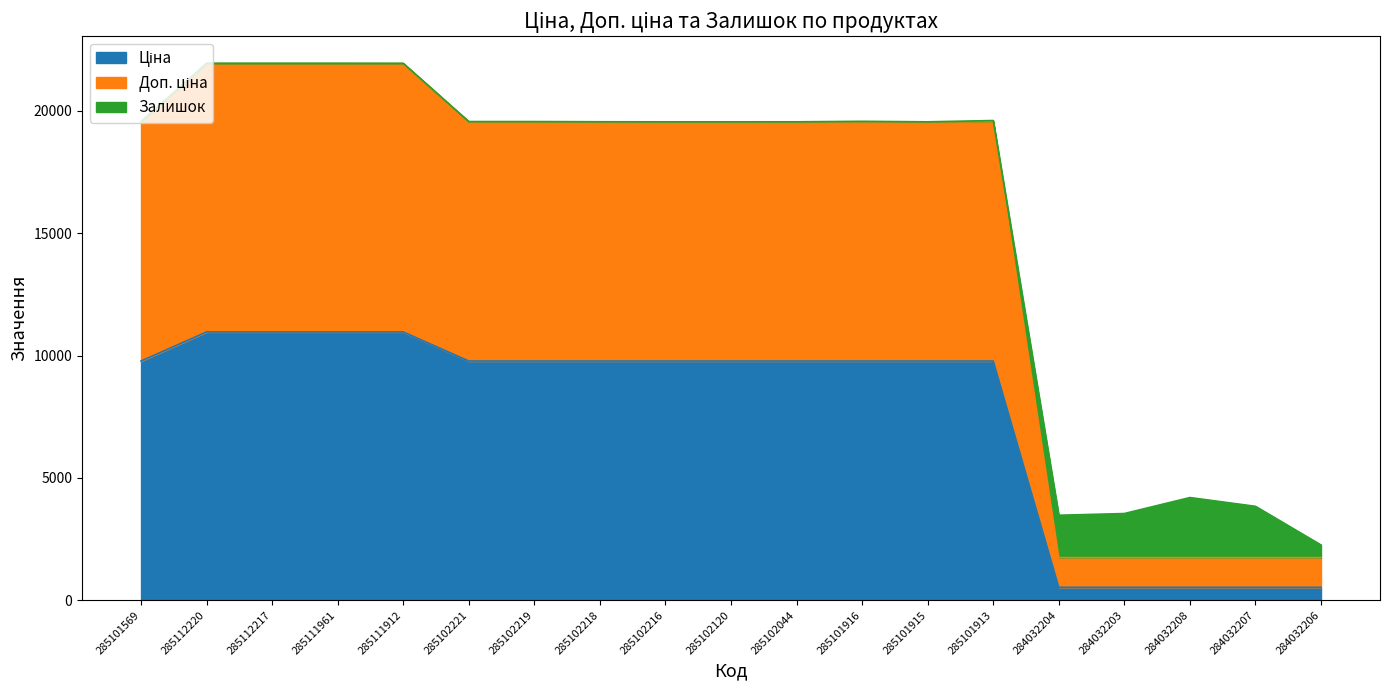

Does the chart have visible grid lines?

No